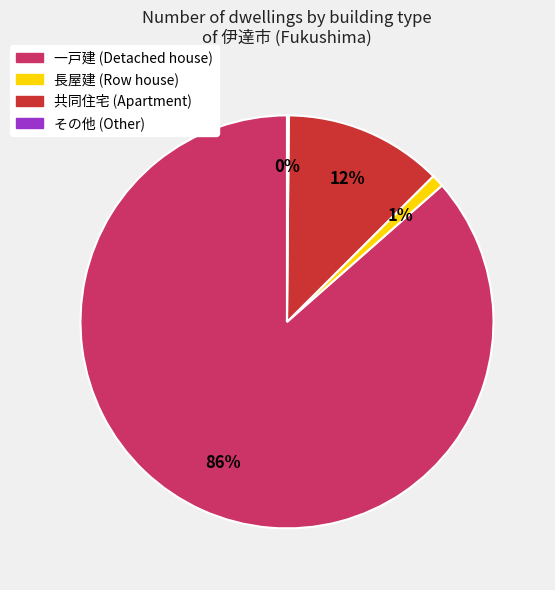

Does any single category account for the majority?

Yes